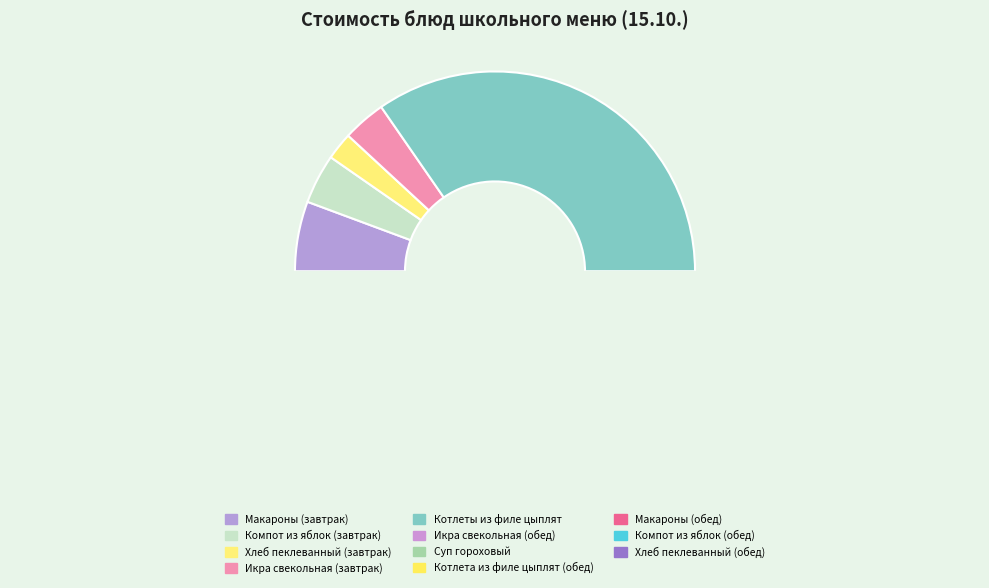

Combined, do Макароны (завтрак) and Компот из яблок (завтрак) account for over 50%?

No